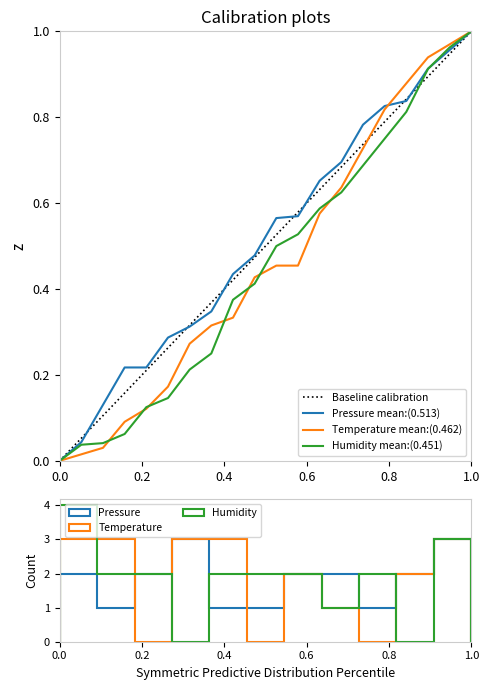

True or false: Baseline calibration has more than 0 interior local peaks.

False